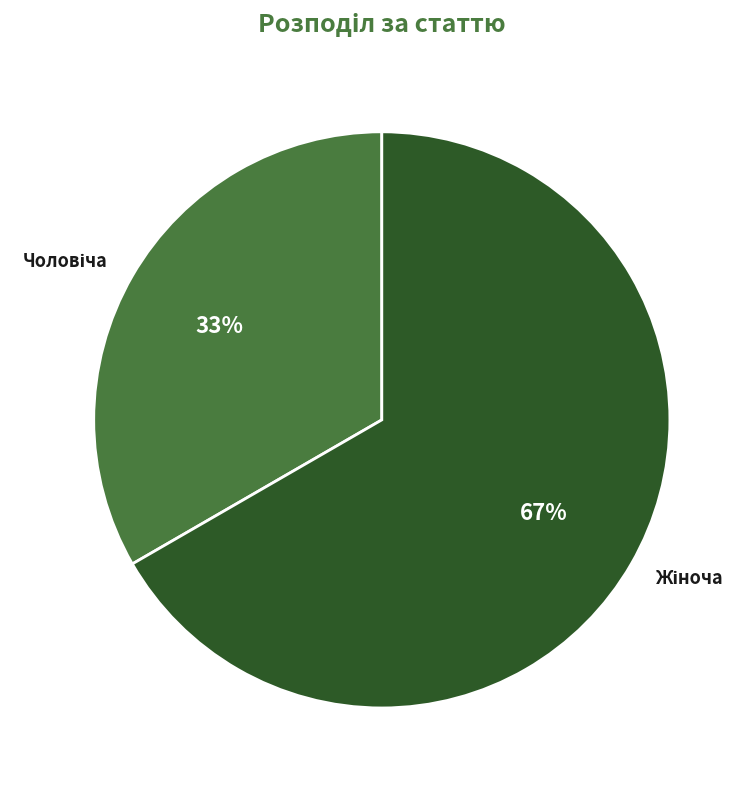

To the nearest percent, what is the average slice percentage?

50%